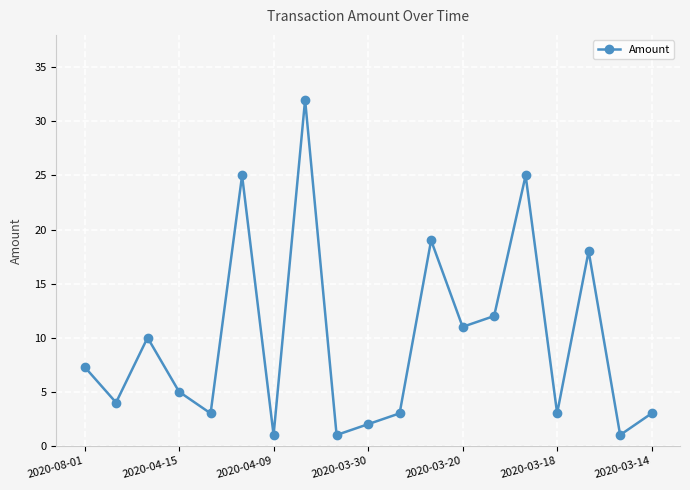

Reading left to right, list all the values displayed in this chart.

7.3	4.0	10.0	5.0	3.0	25.0	1.0	32.0	1.0	2.0	3.0	19.0	11.0	12.0	25.0	3.0	18.0	1.0	3.0